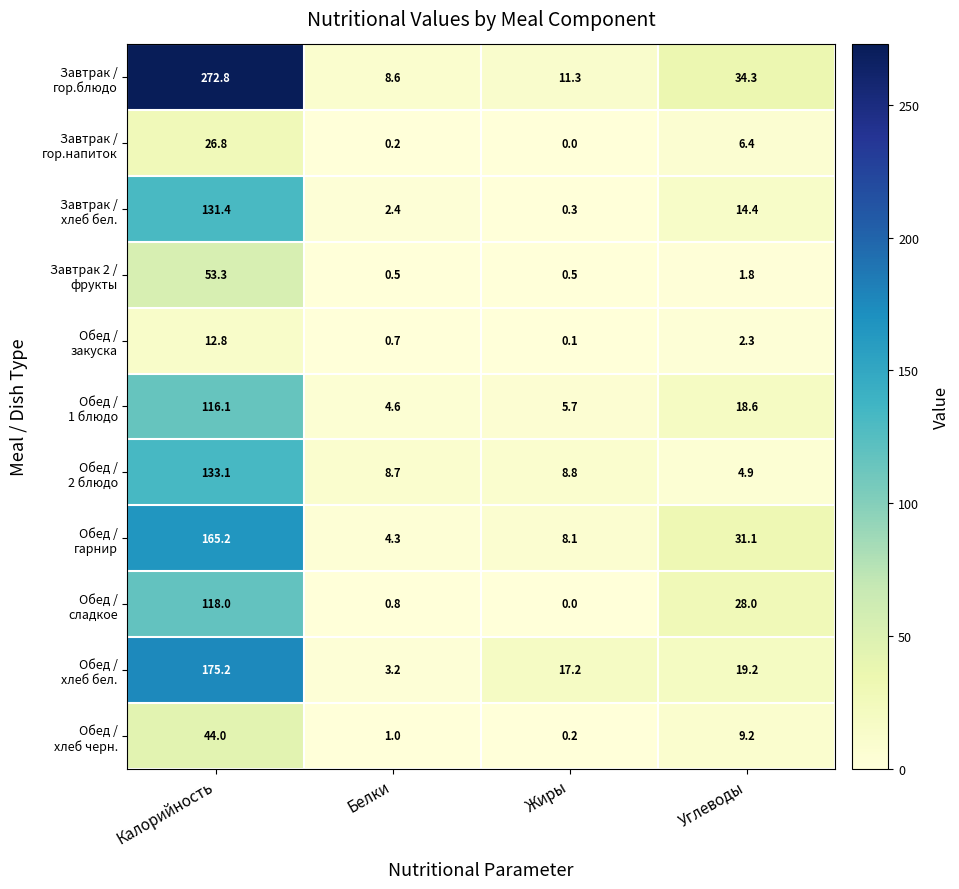

What is the difference between the highest and lowest values at Углеводы?

32.5